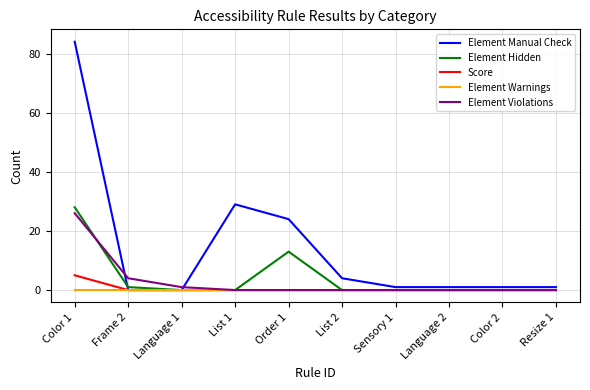

Which series has the largest total across all categories?

Element Manual Check